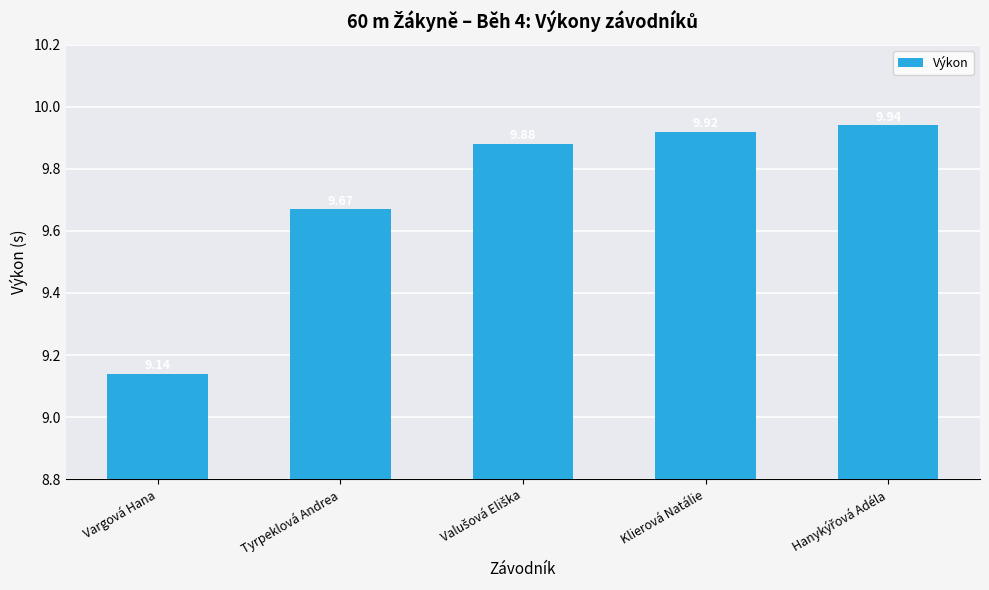

What is the minimum value shown in the chart?

9.1